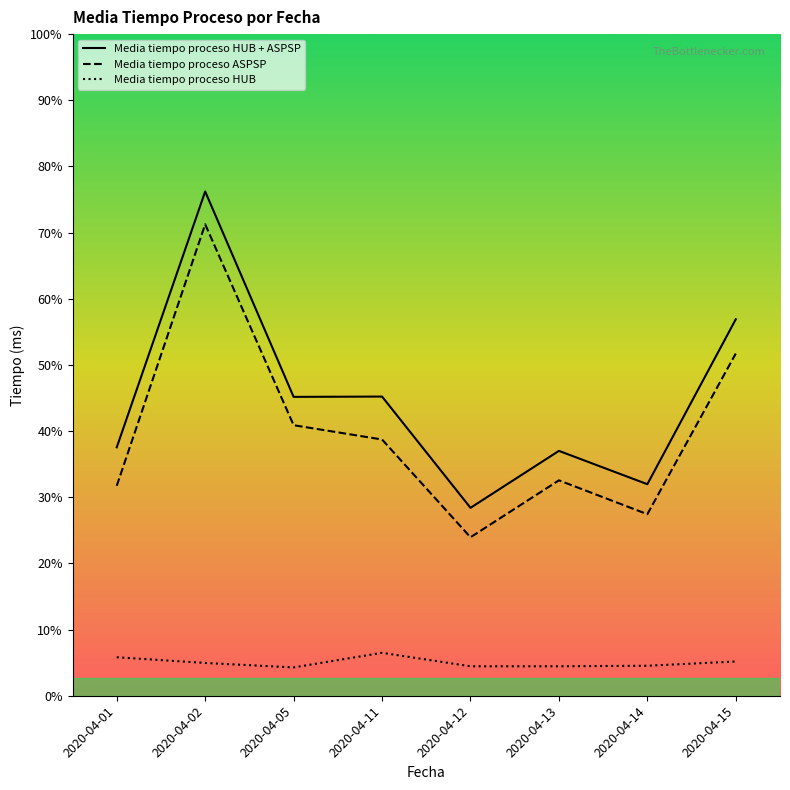

Does the chart display data point markers on the line(s)?

No